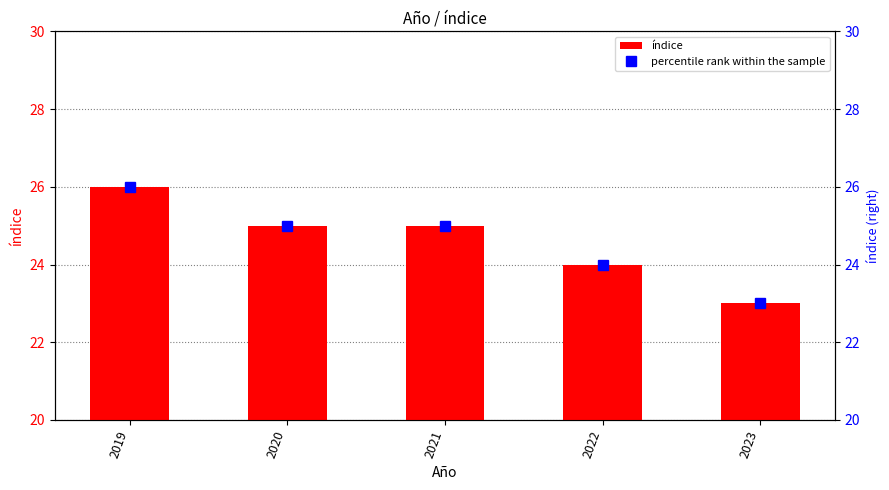

Does the chart contain any negative values?

No